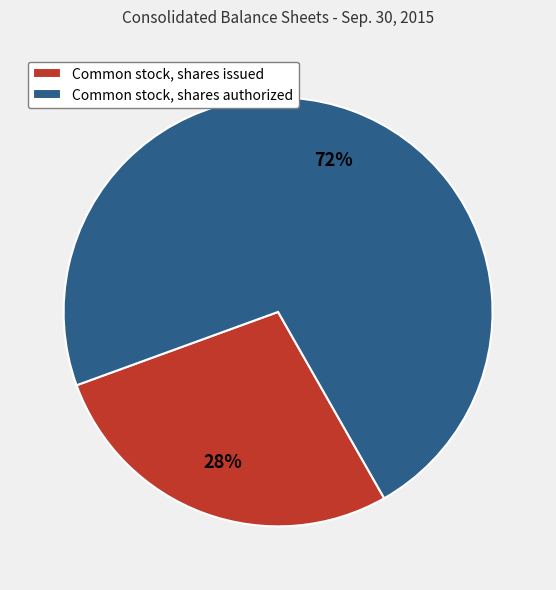

Count the number of slices in the pie.

2